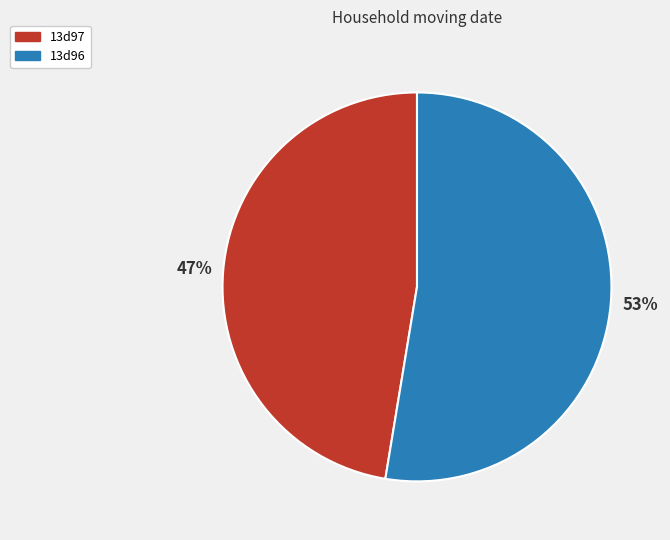

Is 13d97 the majority of the pie?

No